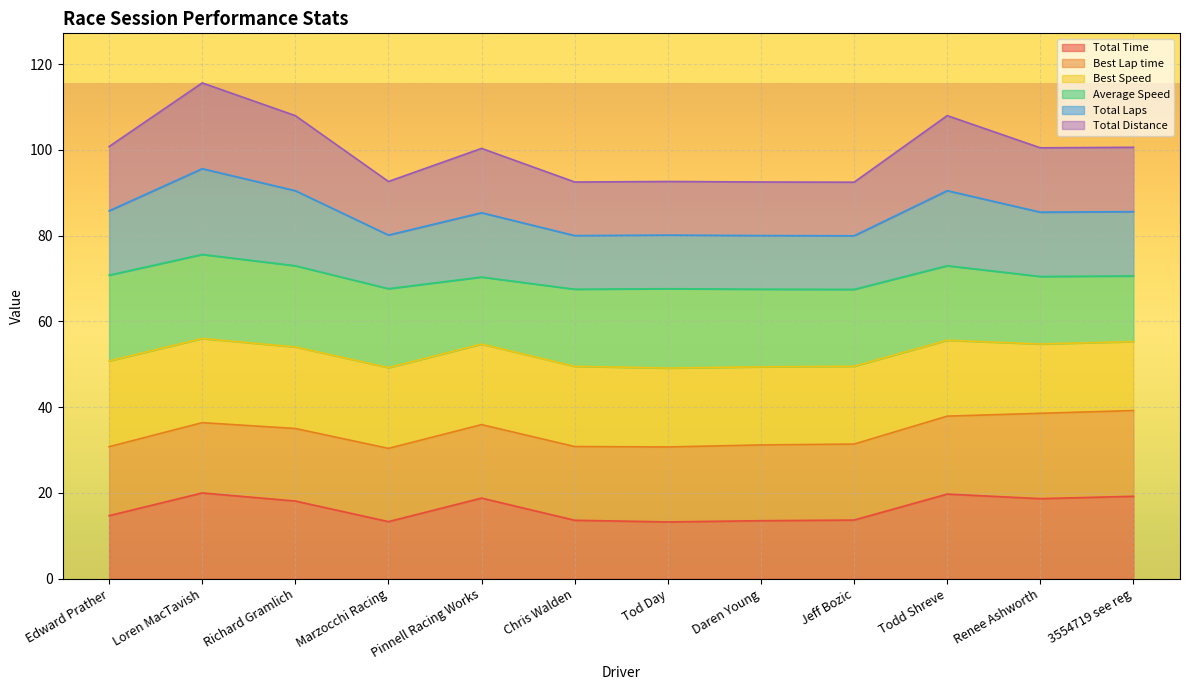

Does the chart display data point markers on the line(s)?

No